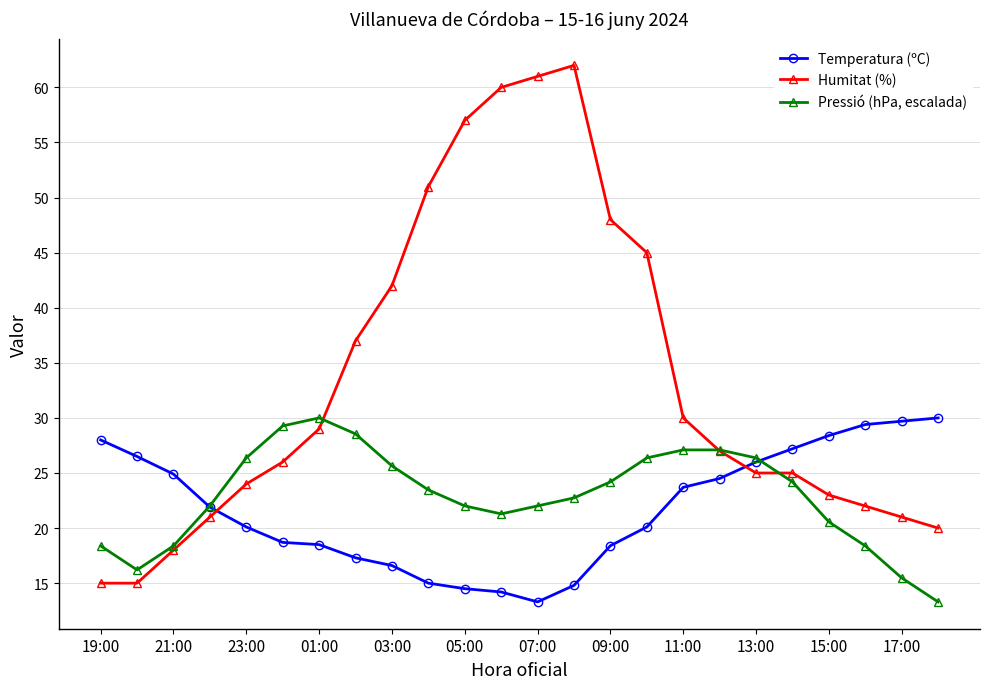

Which series has the largest total across all categories?

Humitat (%)